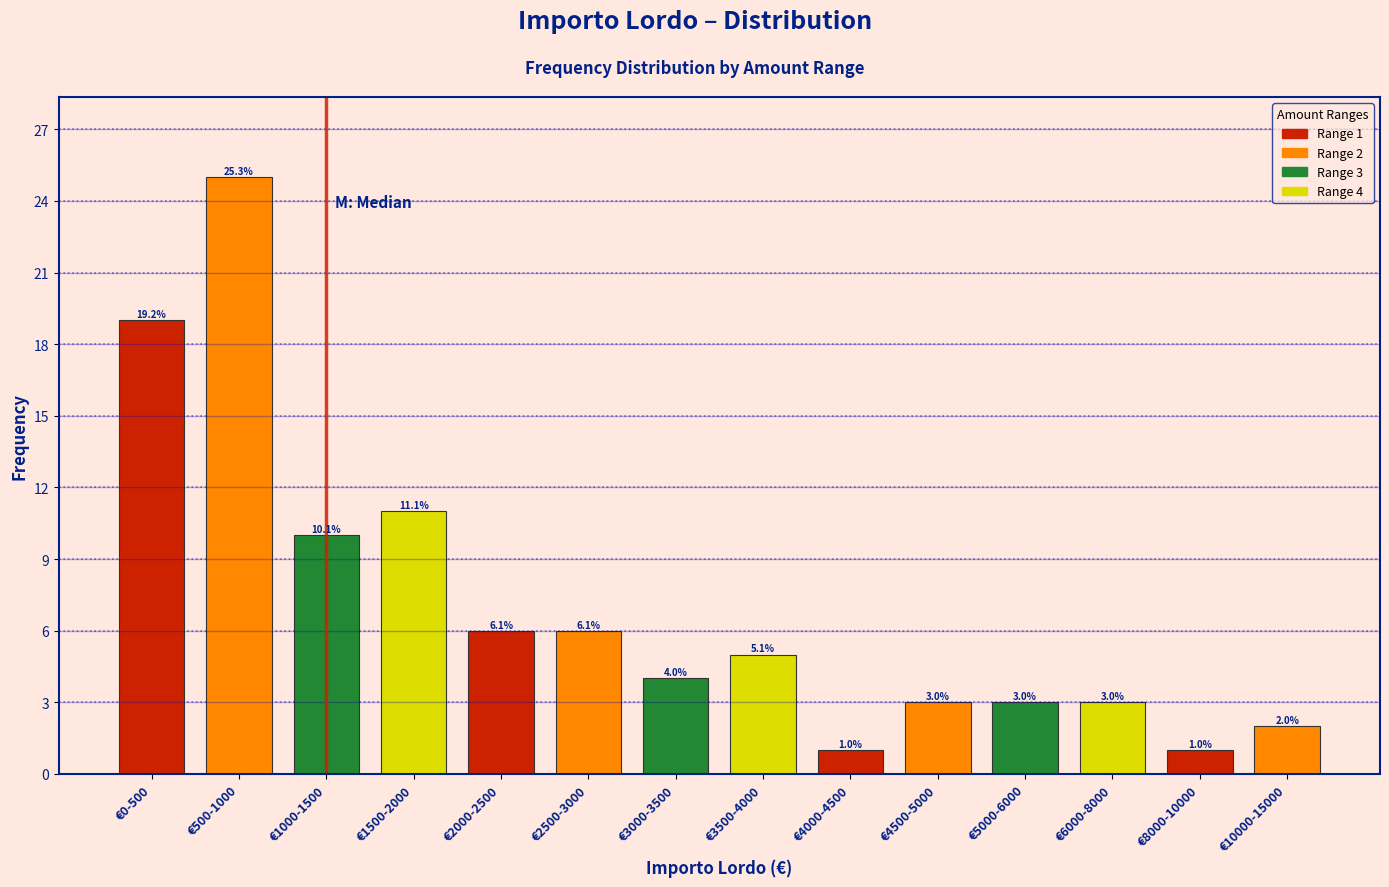

Reading right to left, what are all the values shown in this chart?

2	1	3	3	3	1	5	4	6	6	11	10	25	19